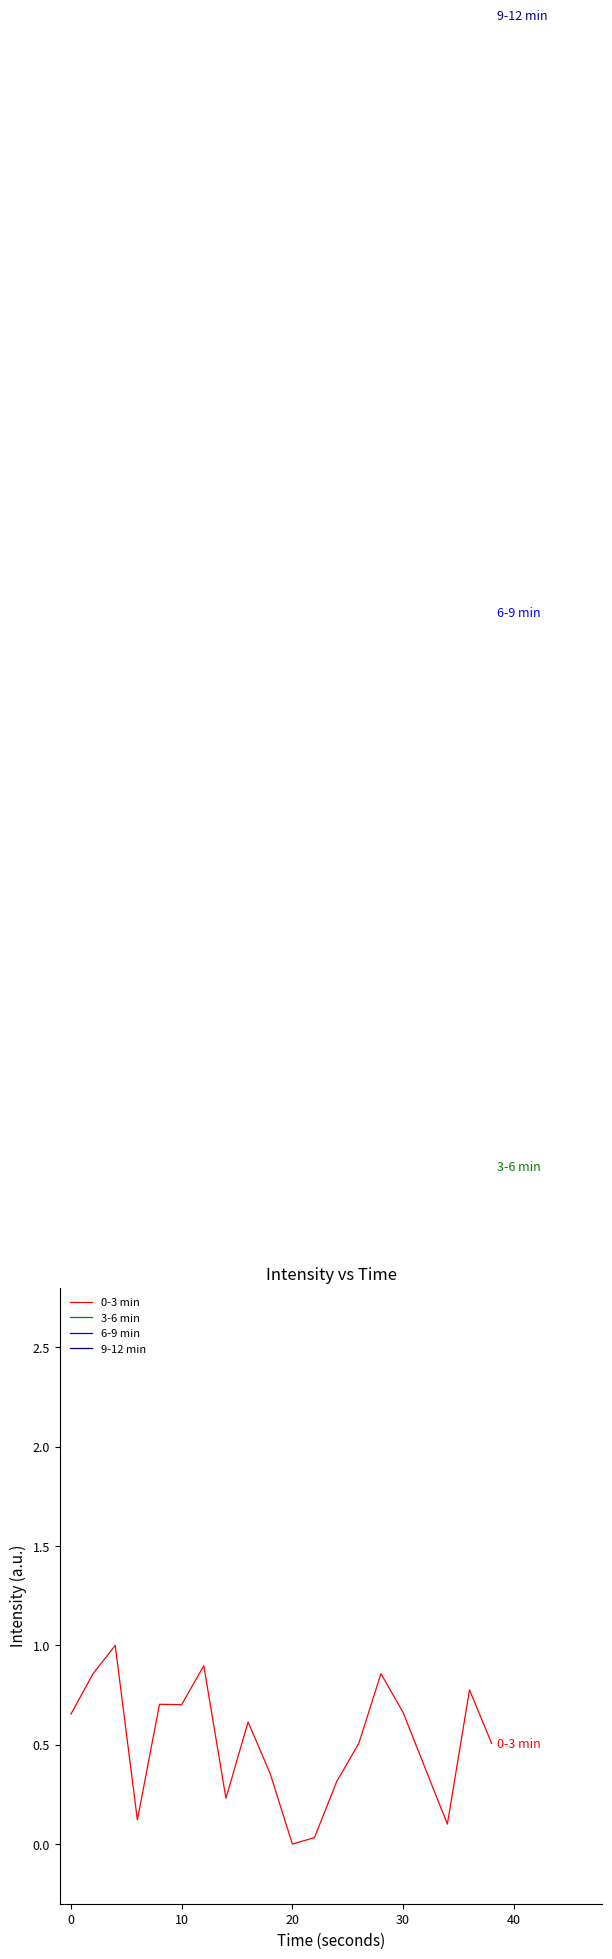

Reading left to right, what are all the values shown in this chart?

0-3 min: 0.7	0.9	1.0	0.1	0.7	0.7	0.9	0.2	0.6	0.4	0.0	0.0	0.3	0.5	0.9	0.7	0.4	0.1	0.8	0.5
3-6 min: 3.3	3.8	3.8	3.4	3.4	3.6	3.3	3.8	3.4	3.4	3.3	3.0	3.3	3.7	3.5	3.8	4.0	3.5	3.3	3.4
6-9 min: 6.7	6.4	6.8	6.2	7.0	6.4	6.7	6.4	6.9	6.0	6.1	6.1	6.5	6.2	6.7	6.4	6.6	6.2	6.5	6.2
9-12 min: 9.0	9.7	9.7	9.1	9.2	9.5	9.1	9.7	9.2	9.2	9.1	9.2	9.0	9.6	9.3	9.8	10.0	9.4	9.1	9.2